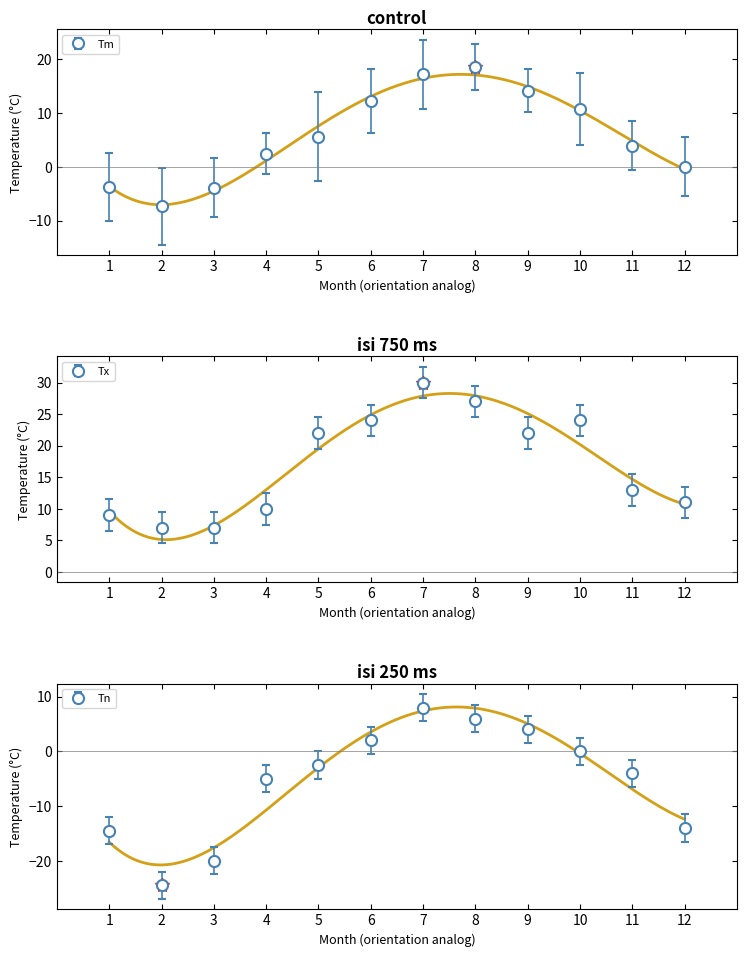

Where is Tn nearest to the value -8?

4